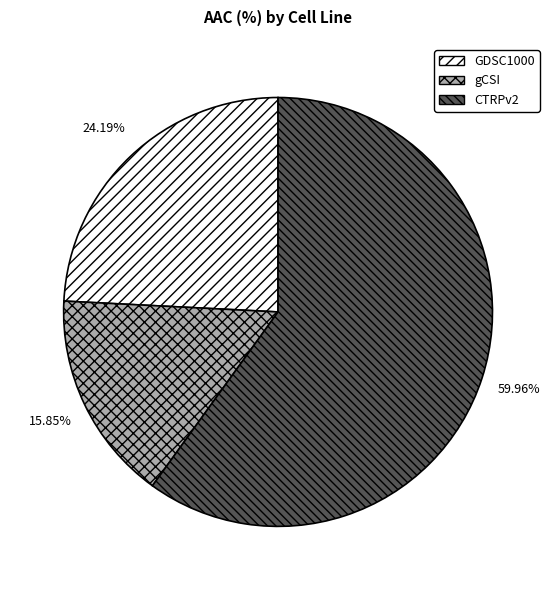

Rank the categories by value from highest to lowest.

CTRPv2, GDSC1000, gCSI